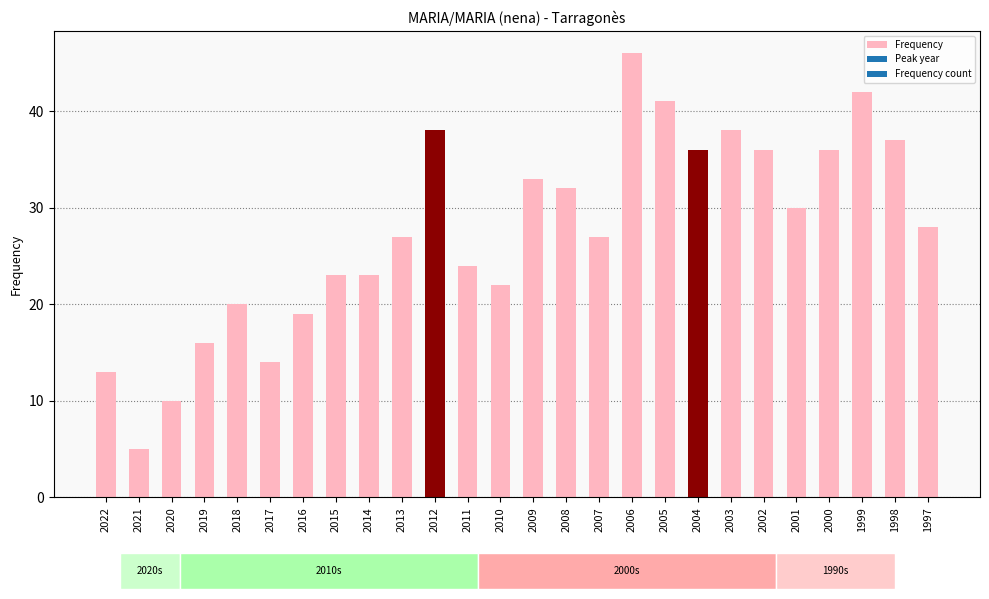

What is the ratio of the value at 2012 to the value at 2019?

2.4